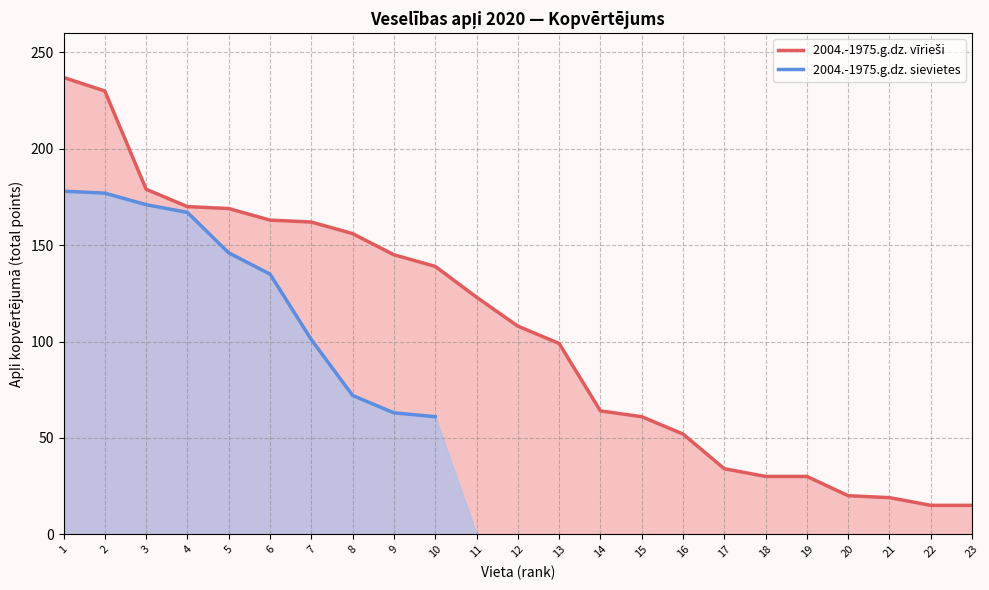

True or false: 2004.-1975.g.dz. vīrieši and 2004.-1975.g.dz. sievietes cross at least once.

False